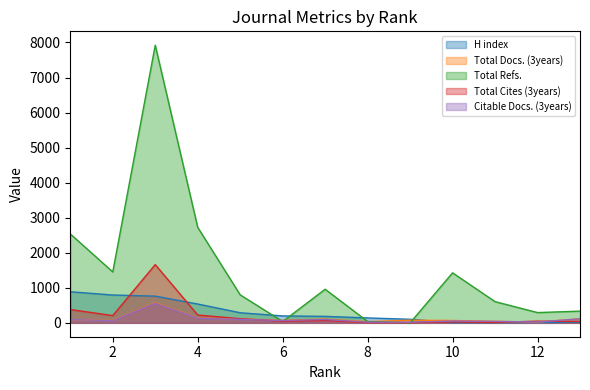

What are all the series names shown in the legend?

H index, Total Docs. (3years), Total Refs., Total Cites (3years), Citable Docs. (3years)